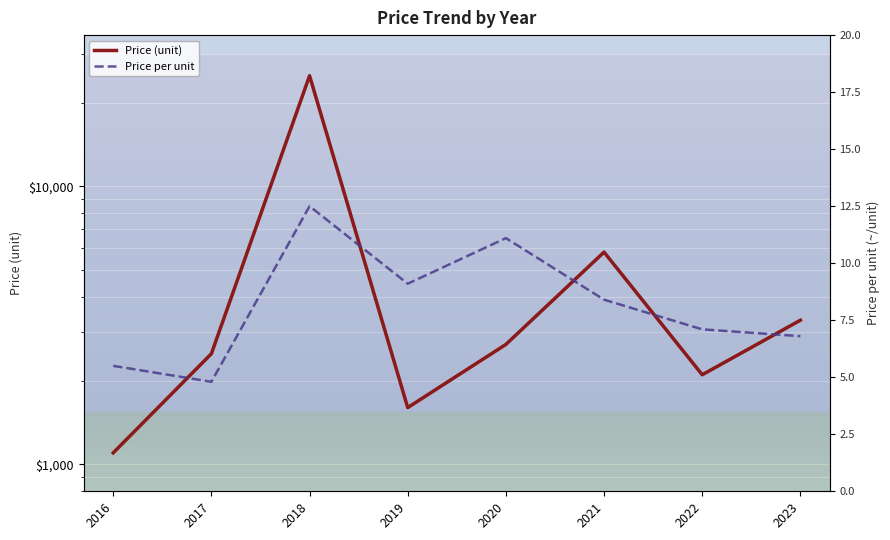

What are all the series names shown in the legend?

Price (unit), Price per unit